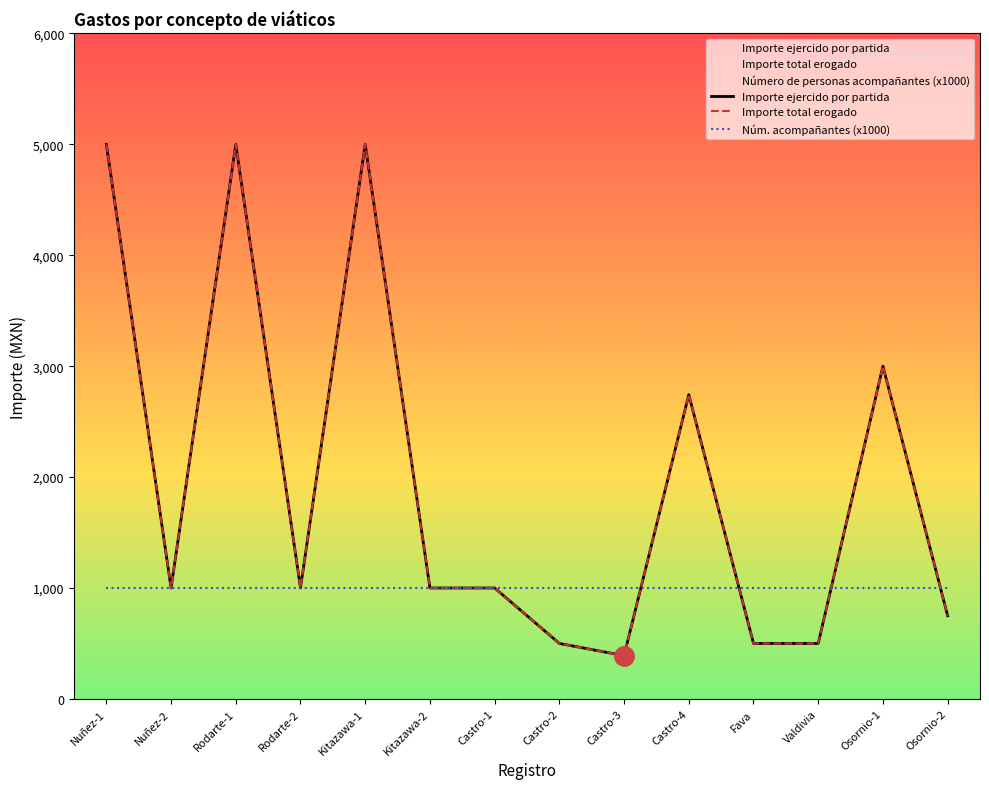

What is the spread (max minus min) of values at Nuñez-1?

4000.0